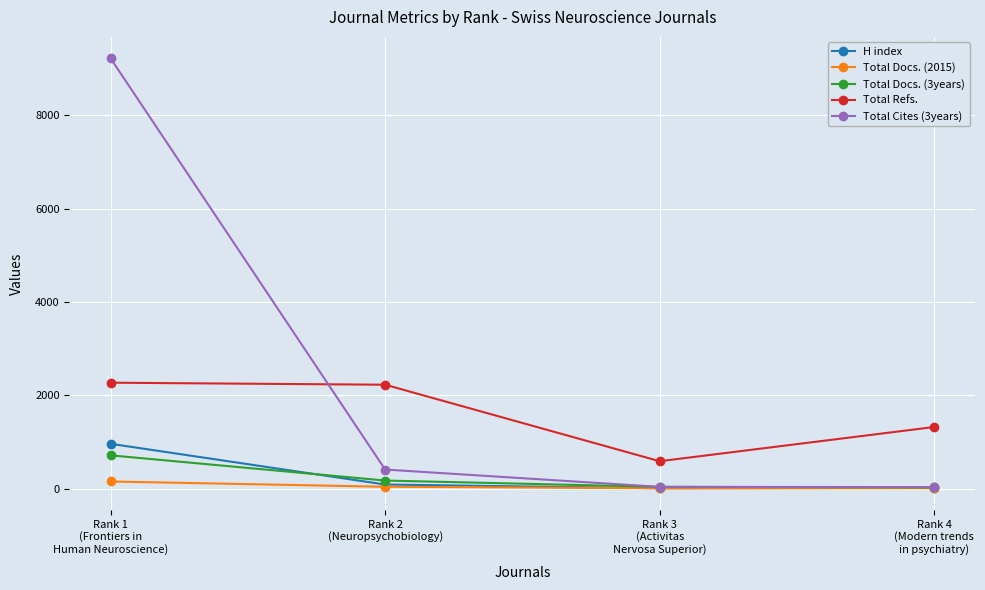

How many series are shown in this chart?

5